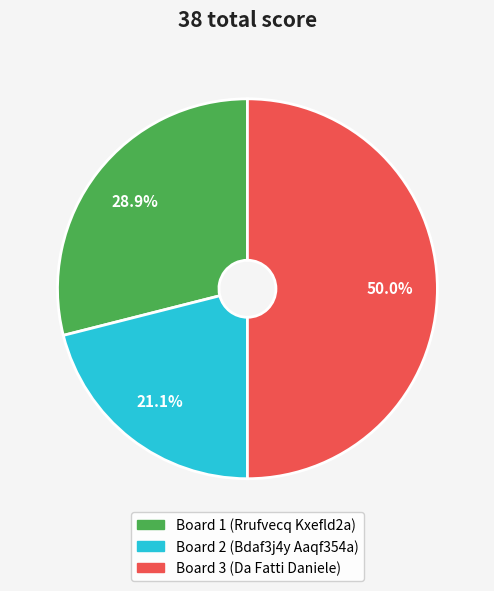

Is it true that Board 2 (Bdaf3j4y Aaqf354a) is 28% of the pie?

False